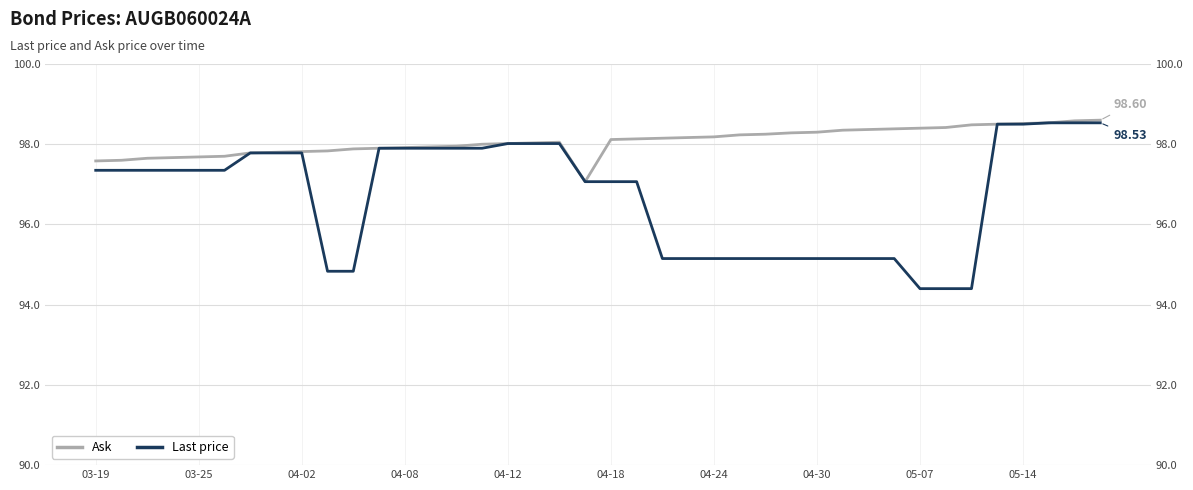

What is the lowest value of the Last price series?

94.4